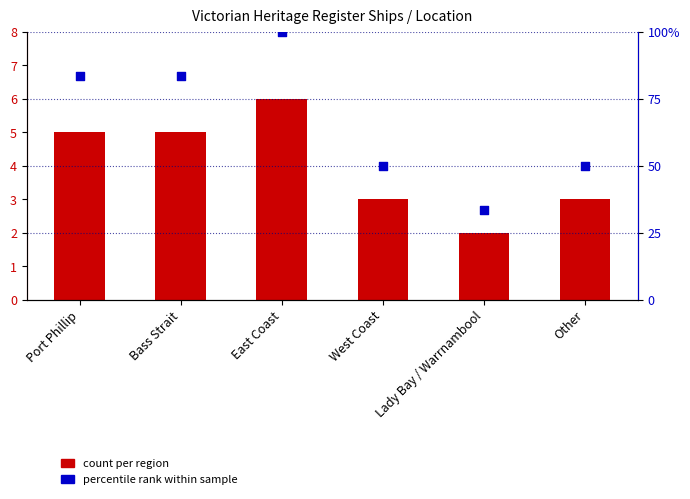

Which series reaches the minimum Y coordinate?

count